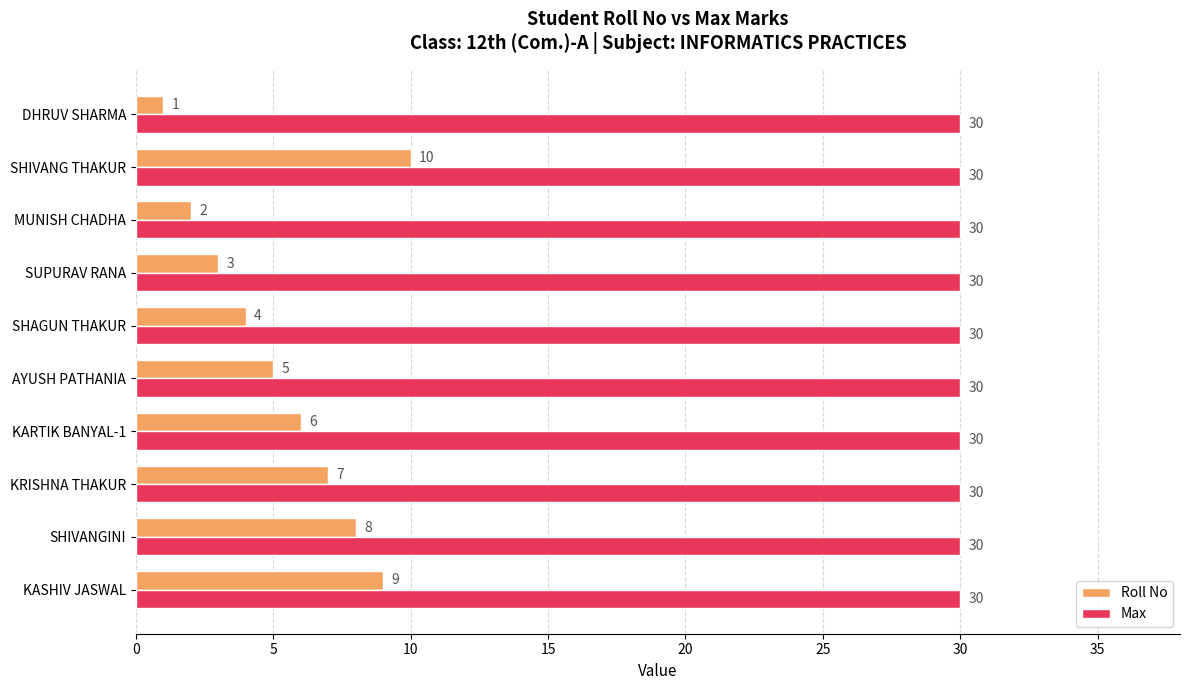

At how many categories does at least one series exceed 13?

10